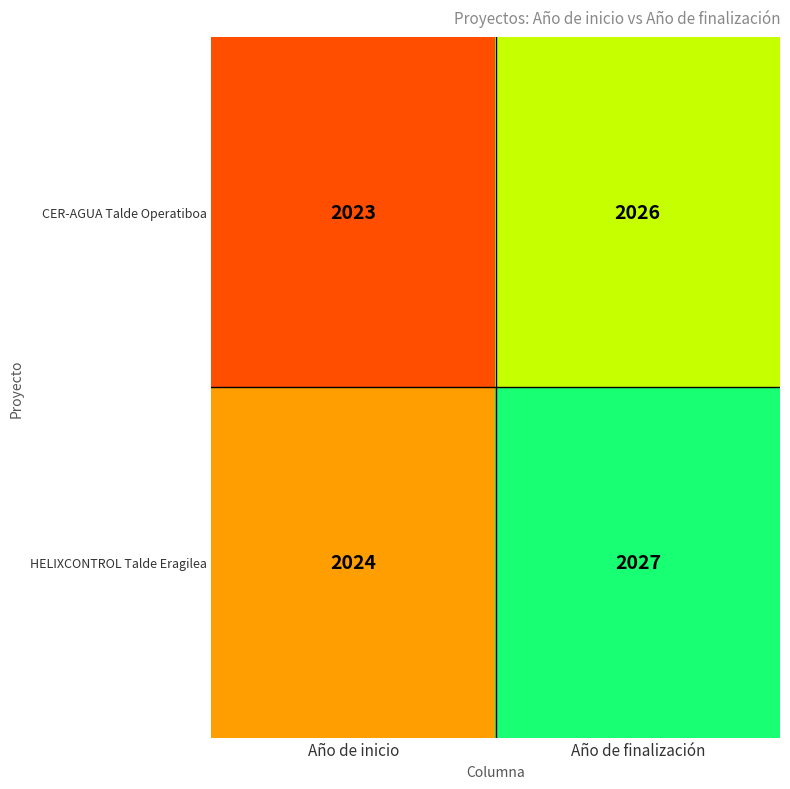

Rank the series by their average value, from highest to lowest.

HELIXCONTROL Talde Eragilea, CER-AGUA Talde Operatiboa